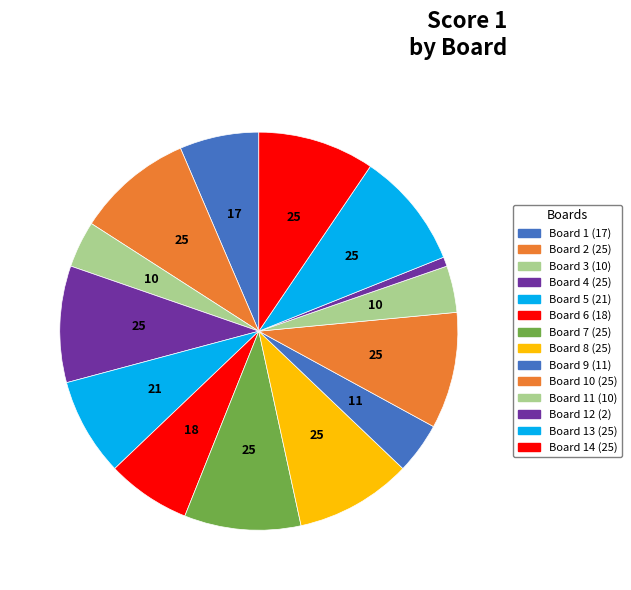

Which slice is the smallest?

Board 12 (2)